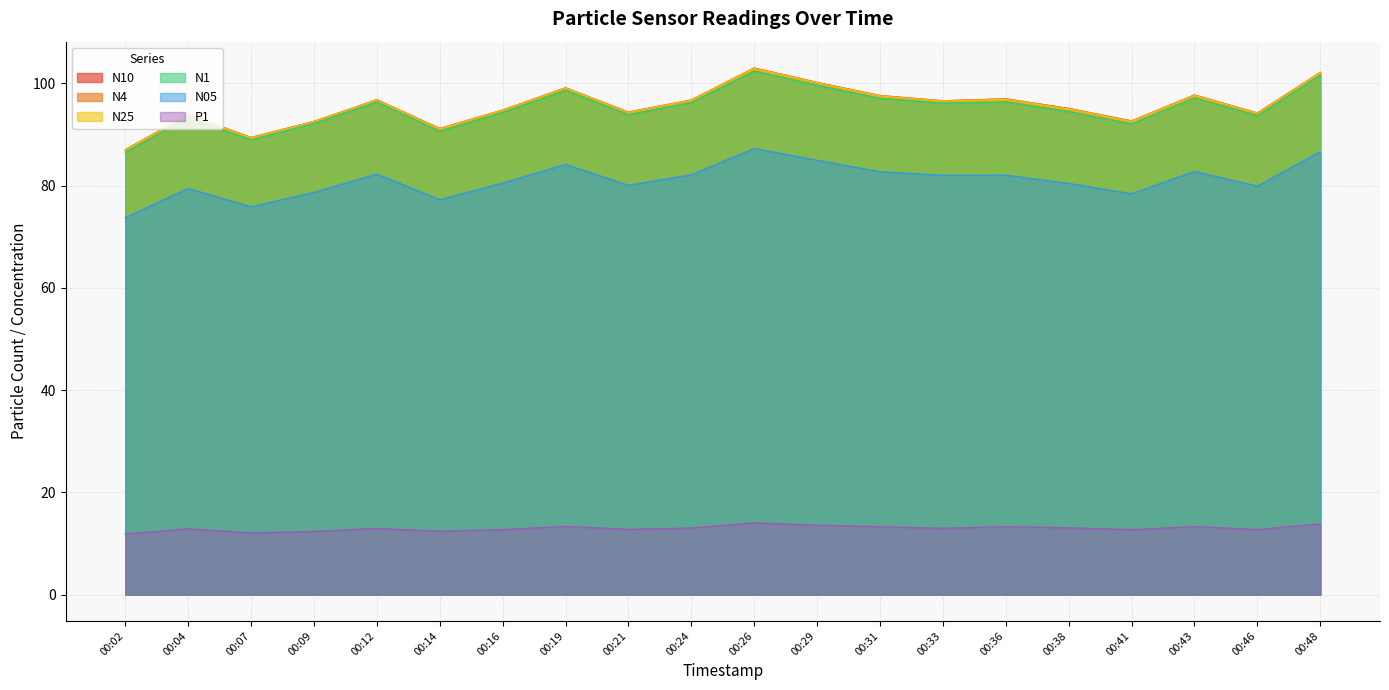

How many series are shown in this chart?

6